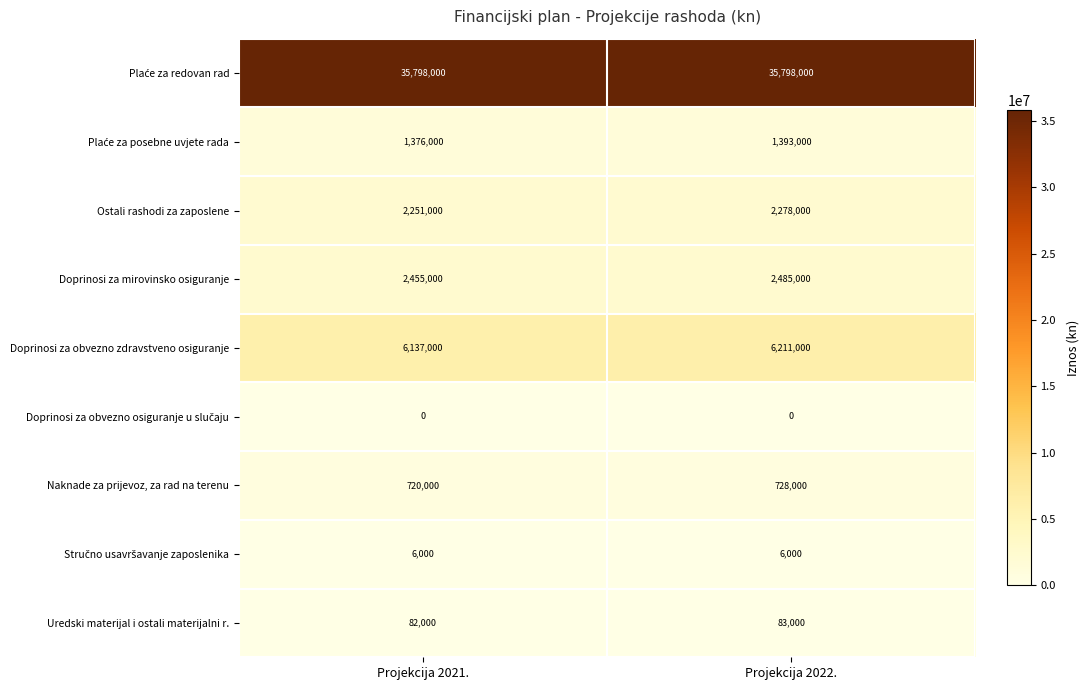

Is it true that Uredski materijal i ostali materijalni r. equals 140761 at Projekcija 2022.?

False